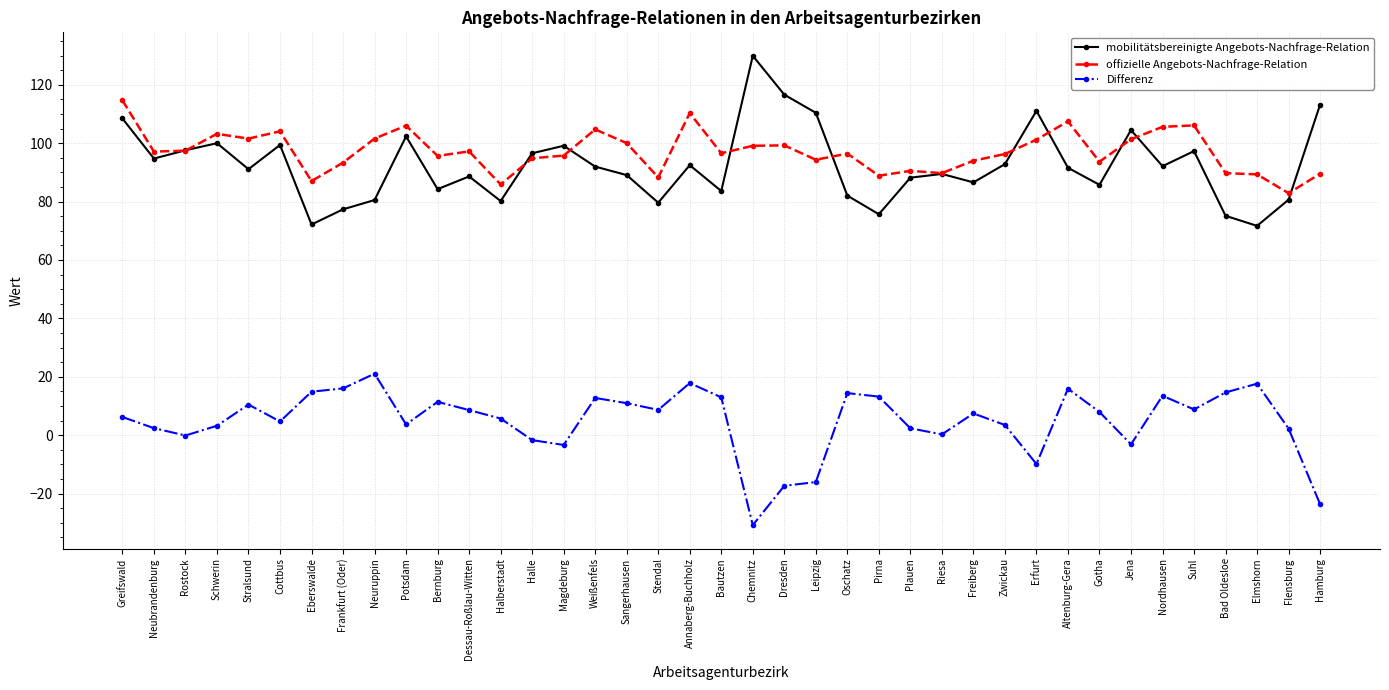

True or false: mobilitätsbereinigte Angebots-Nachfrage-Relation and Differenz intersect in this chart.

False